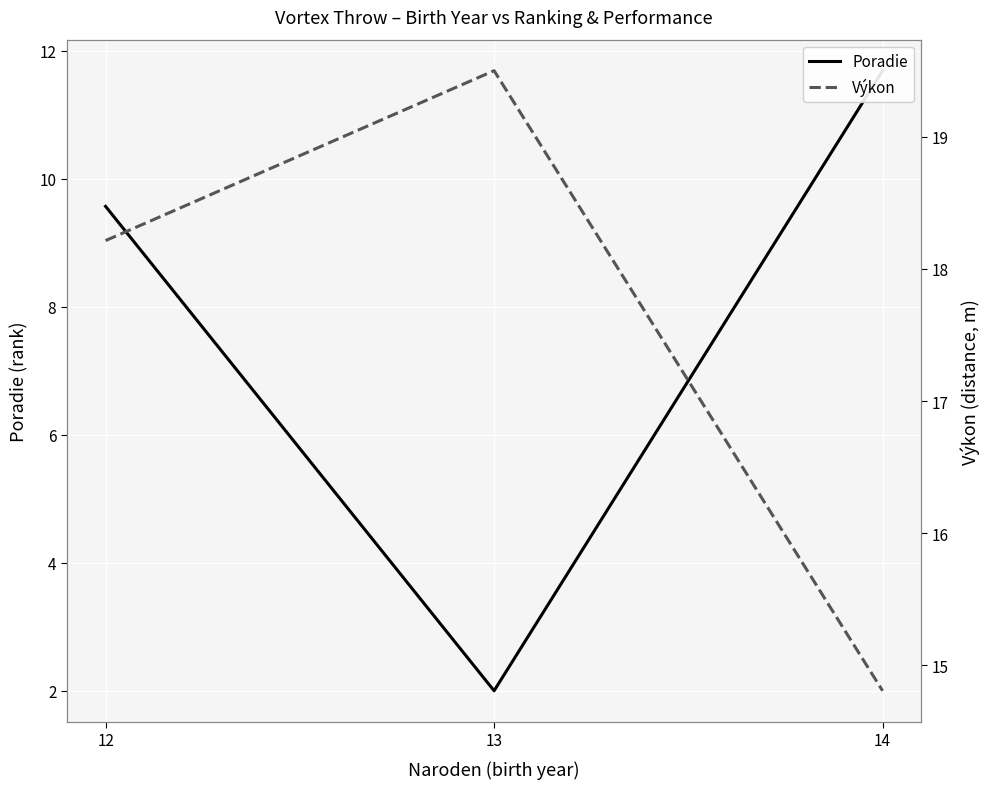

What are all the series names shown in the legend?

Poradie, Výkon